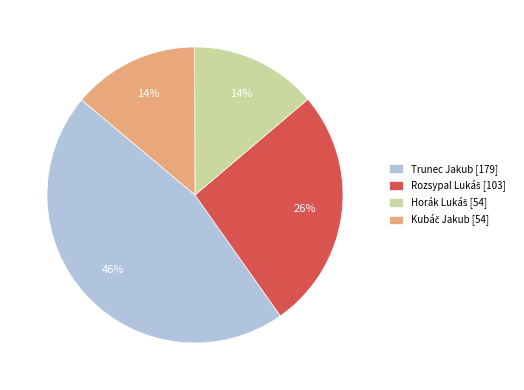

To the nearest percent, what is the average slice percentage?

25%